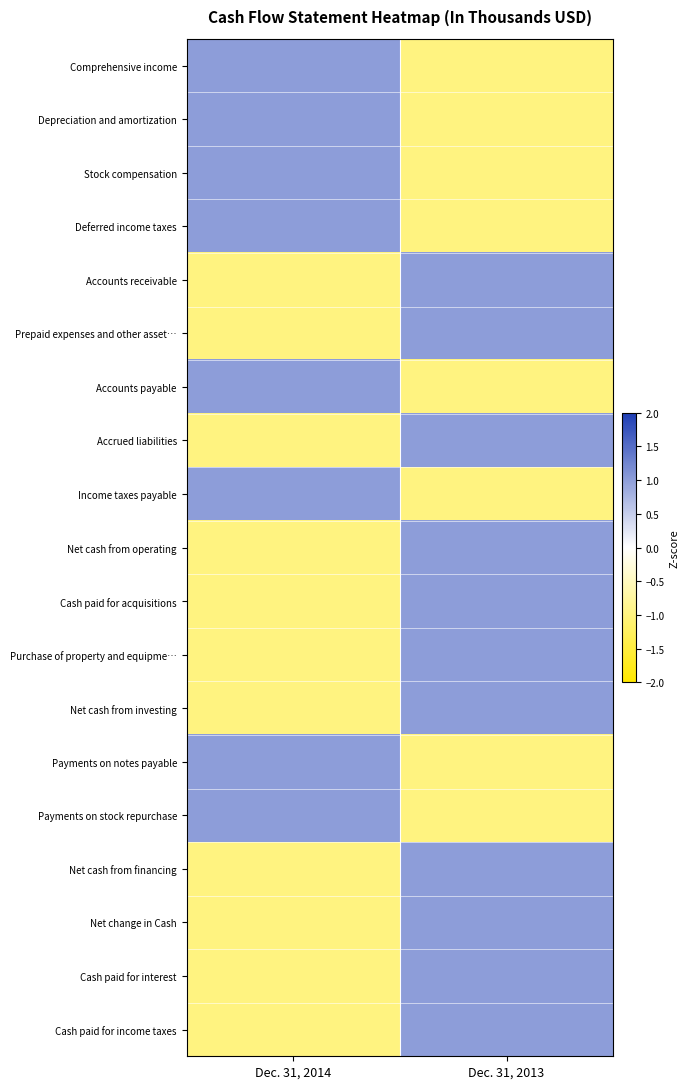

Reading left to right, list all the values displayed in this chart.

Comprehensive income: Dec. 31, 2014=1	Dec. 31, 2013=-1
Depreciation and amortization: Dec. 31, 2014=1	Dec. 31, 2013=-1
Stock compensation: Dec. 31, 2014=1	Dec. 31, 2013=-1
Deferred income taxes: Dec. 31, 2014=1	Dec. 31, 2013=-1
Accounts receivable: Dec. 31, 2014=-1	Dec. 31, 2013=1
Prepaid expenses and other asset…: Dec. 31, 2014=-1	Dec. 31, 2013=1
Accounts payable: Dec. 31, 2014=1	Dec. 31, 2013=-1
Accrued liabilities: Dec. 31, 2014=-1	Dec. 31, 2013=1
Income taxes payable: Dec. 31, 2014=1	Dec. 31, 2013=-1
Net cash from operating: Dec. 31, 2014=-1	Dec. 31, 2013=1
Cash paid for acquisitions: Dec. 31, 2014=-1	Dec. 31, 2013=1
Purchase of property and equipme…: Dec. 31, 2014=-1	Dec. 31, 2013=1
Net cash from investing: Dec. 31, 2014=-1	Dec. 31, 2013=1
Payments on notes payable: Dec. 31, 2014=1	Dec. 31, 2013=-1
Payments on stock repurchase: Dec. 31, 2014=1	Dec. 31, 2013=-1
Net cash from financing: Dec. 31, 2014=-1	Dec. 31, 2013=1
Net change in Cash: Dec. 31, 2014=-1	Dec. 31, 2013=1
Cash paid for interest: Dec. 31, 2014=-1	Dec. 31, 2013=1
Cash paid for income taxes: Dec. 31, 2014=-1	Dec. 31, 2013=1